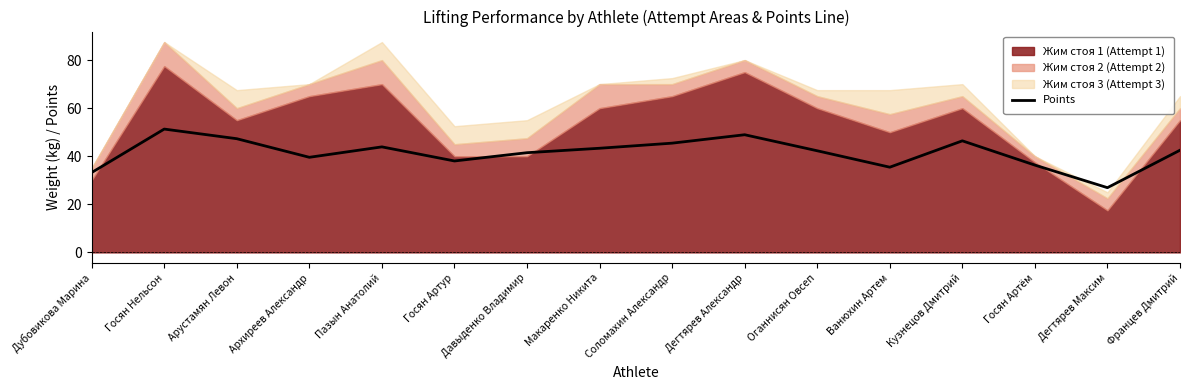

How many data points are less than 42?

7